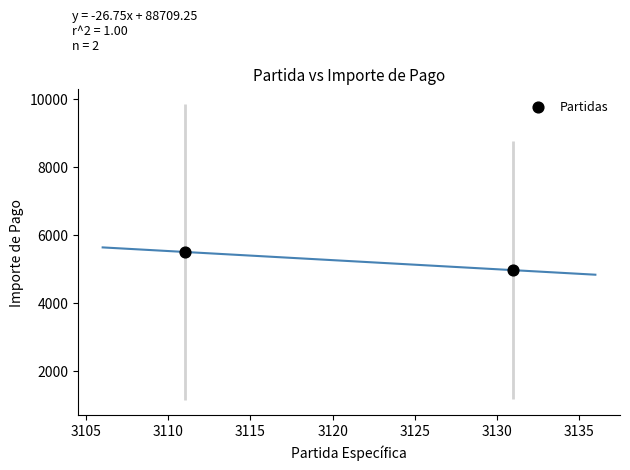

What is the range of Y values (max minus min)?

535